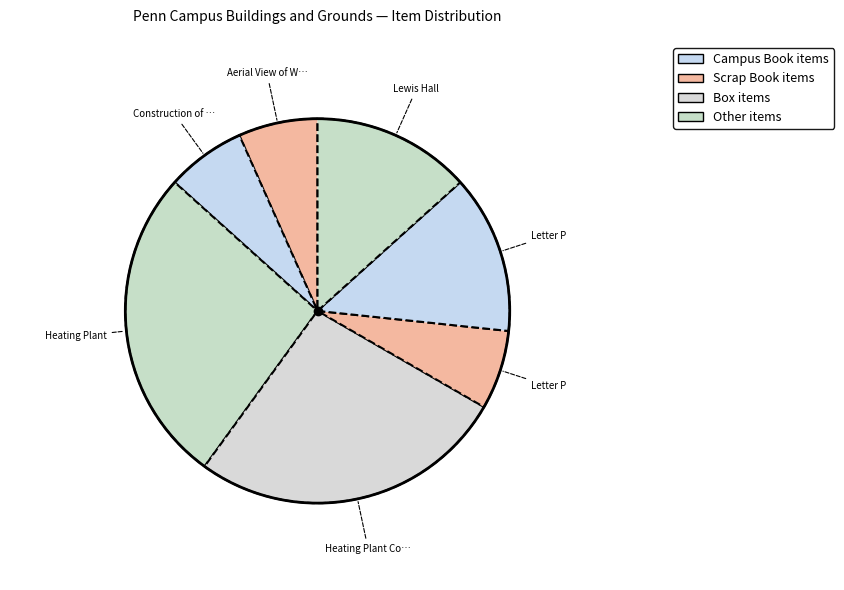

How many slices are in this pie chart?

7